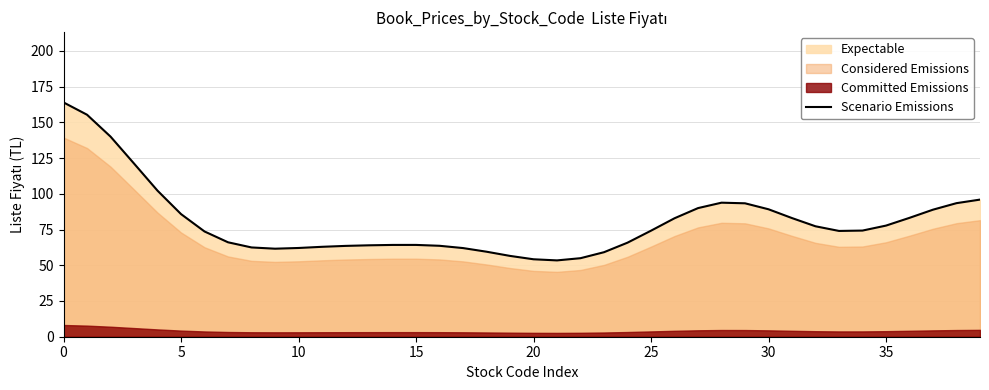

What is the lowest value of the Scenario Emissions series?

53.4